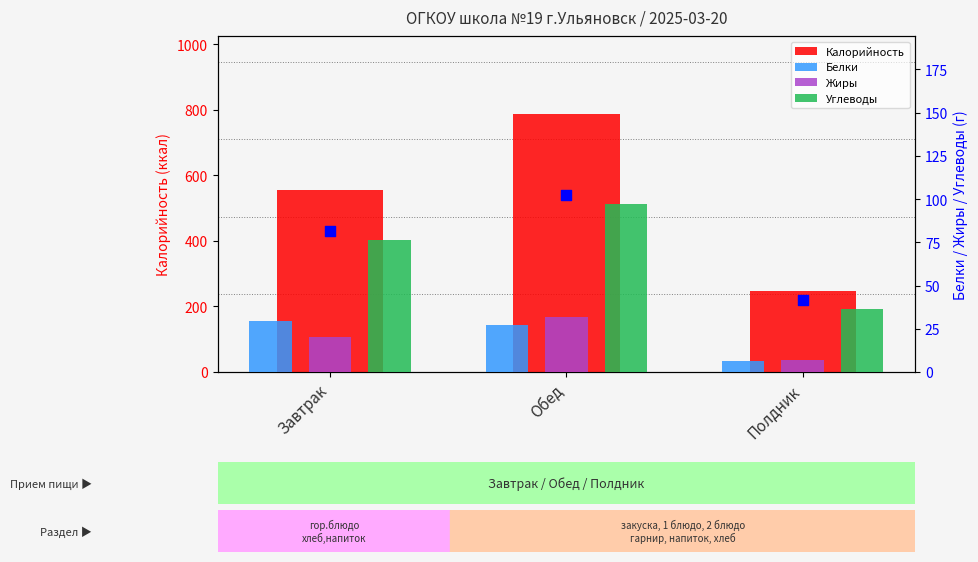

At how many categories does at least one series exceed 180?

3